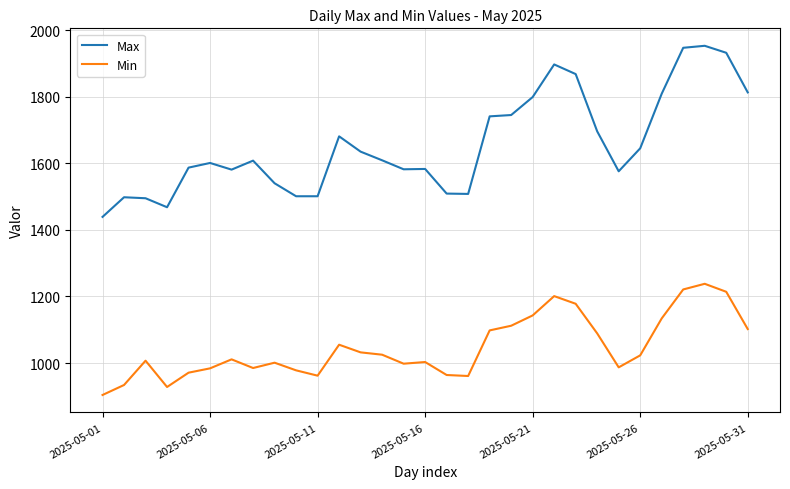

What is the difference between the maximum and minimum values in the Max series?

514